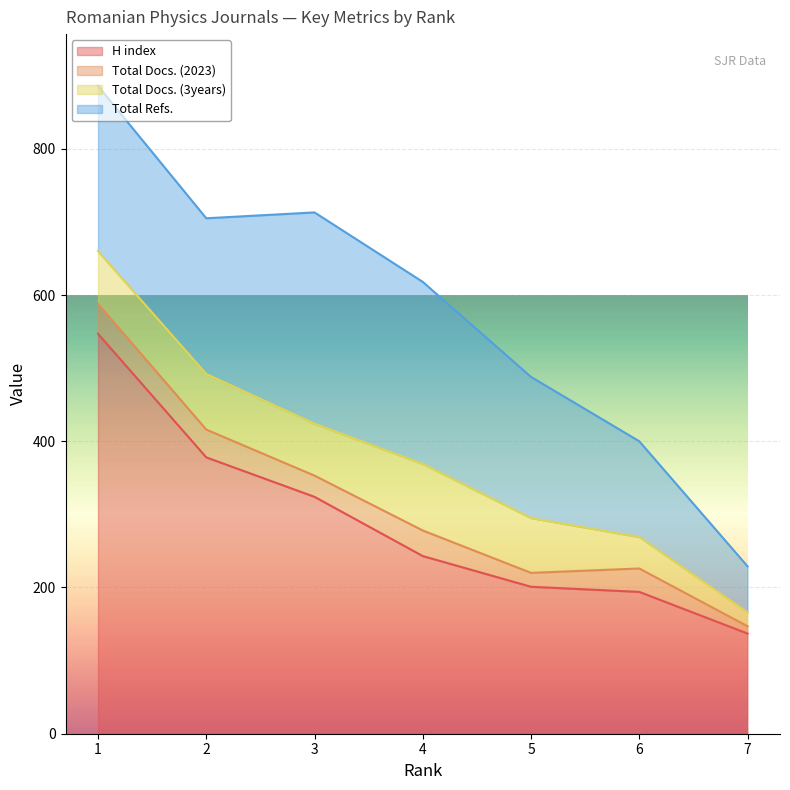

True or false: H index has more than 2 points higher than both neighbors.

False